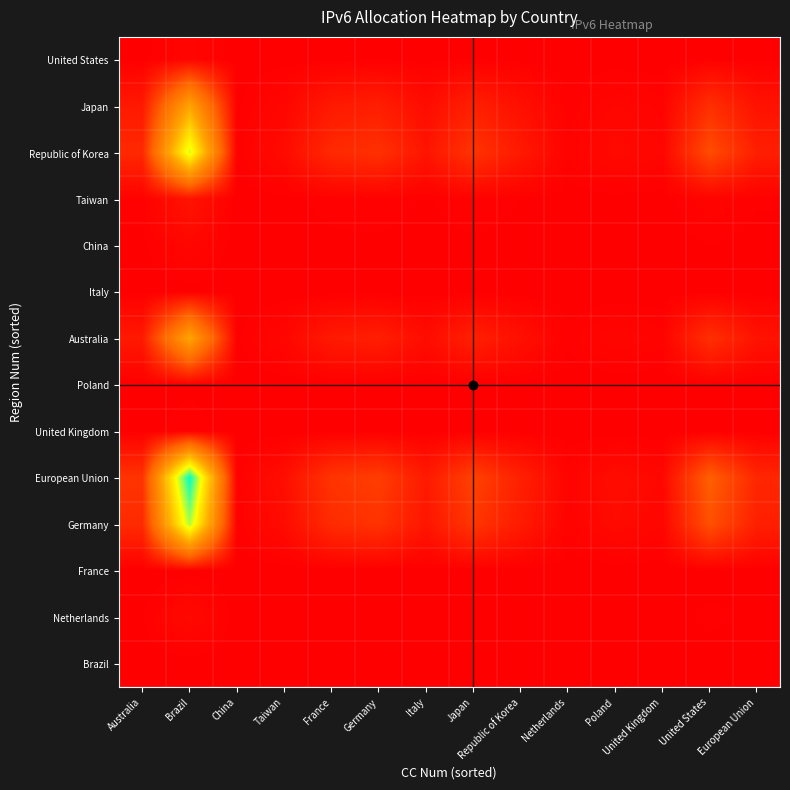

Between Japan and France, which is larger?

Japan